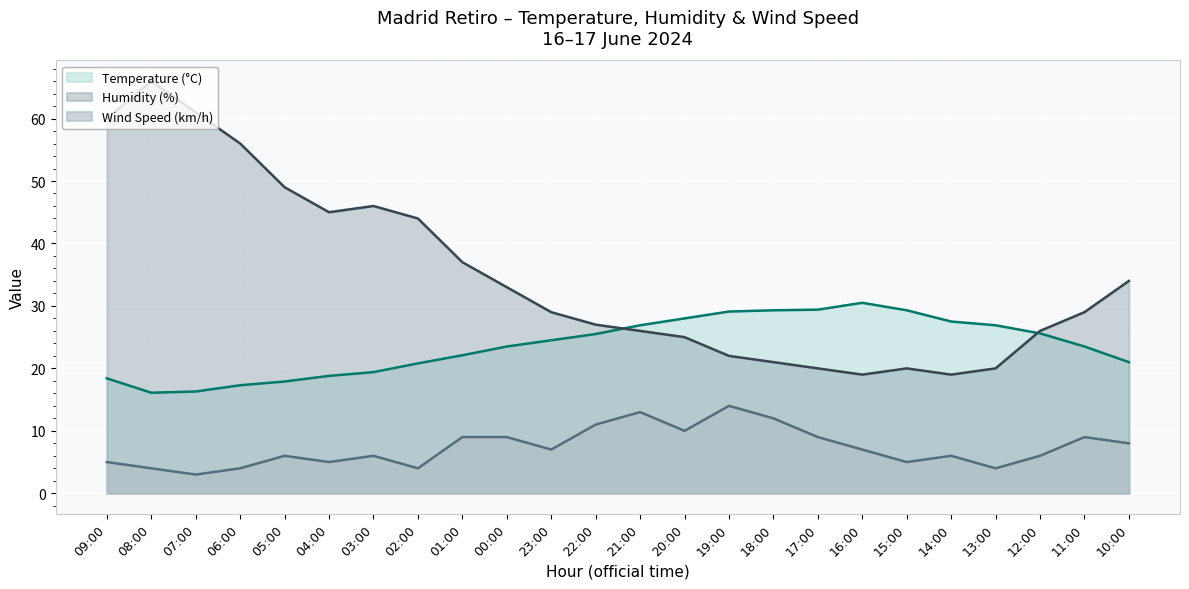

What is the label of the 15th point from the left?

19:00